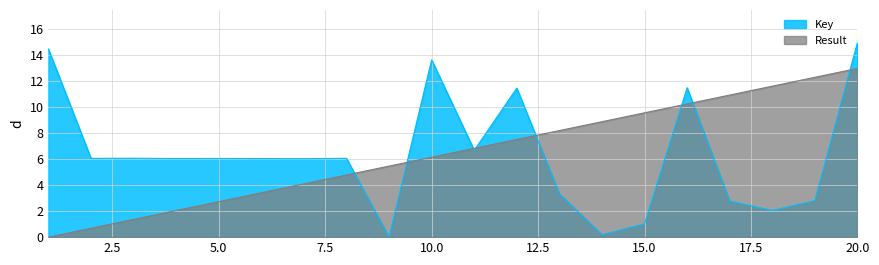

Which label corresponds to the largest value in the chart?

20.0